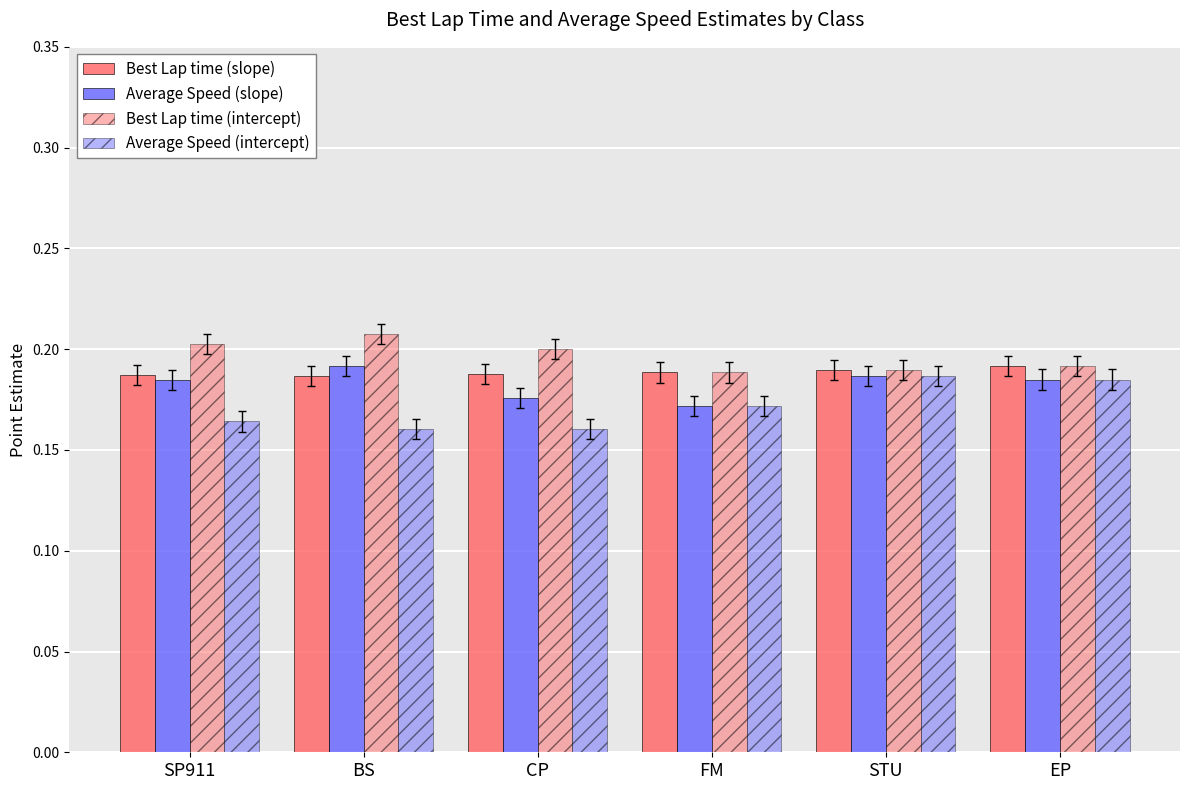

Which series has the largest total across all categories?

Best Lap time (intercept)